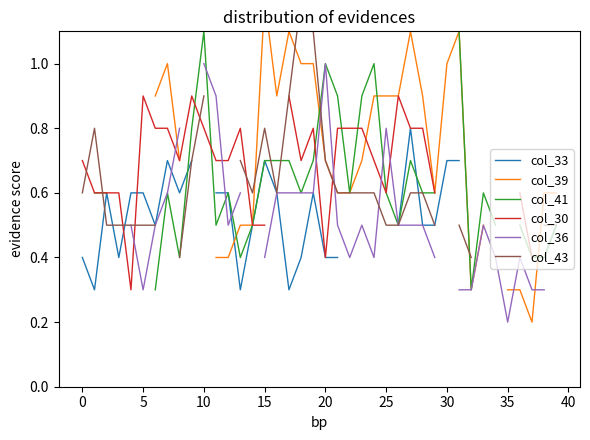

What are all the series names shown in the legend?

col_33, col_39, col_41, col_30, col_36, col_43